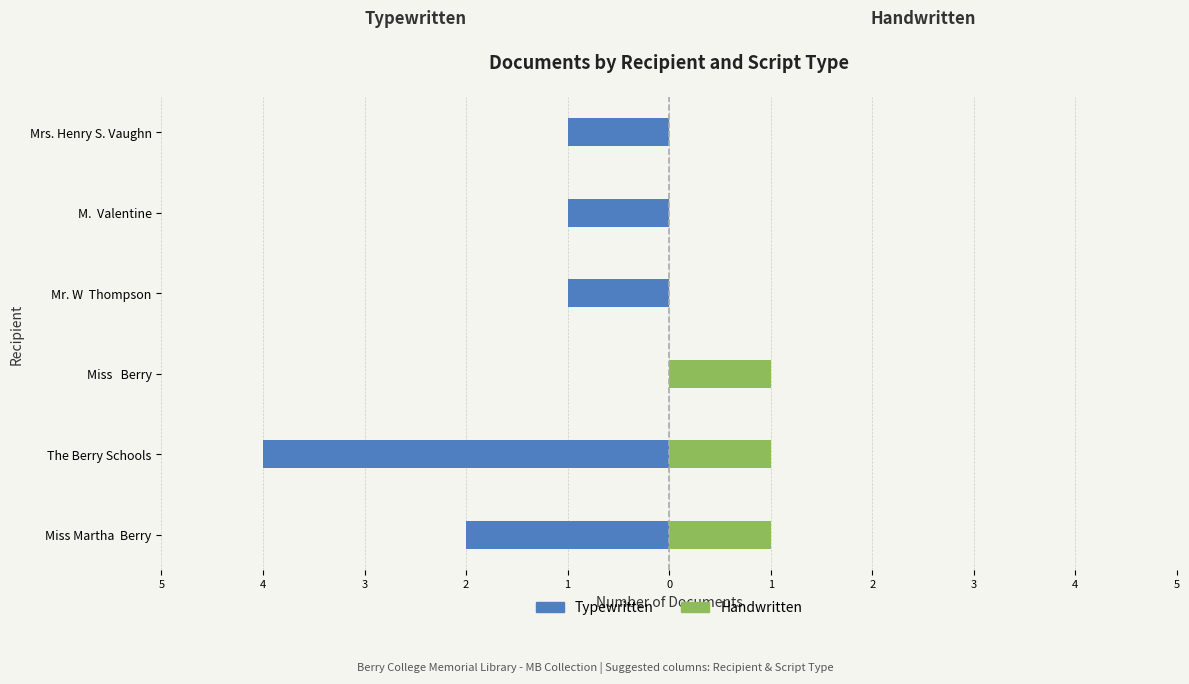

Reading left to right, transcribe all the data shown in this chart.

Typewritten: -2	-4	0	-1	-1	-1
Handwritten: 1	1	1	0	0	0